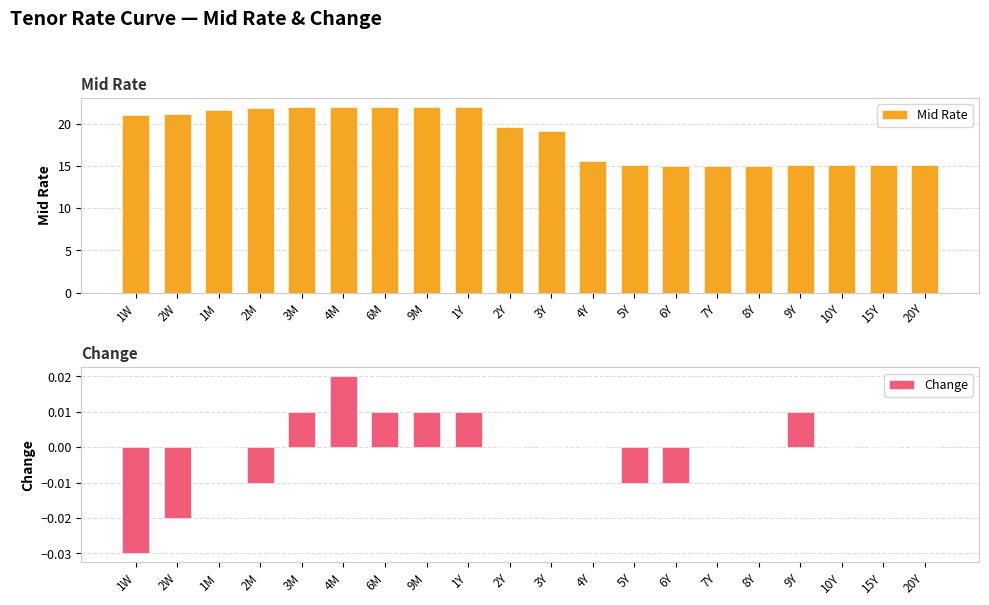

What are all the series names shown in the legend?

Mid Rate, Change